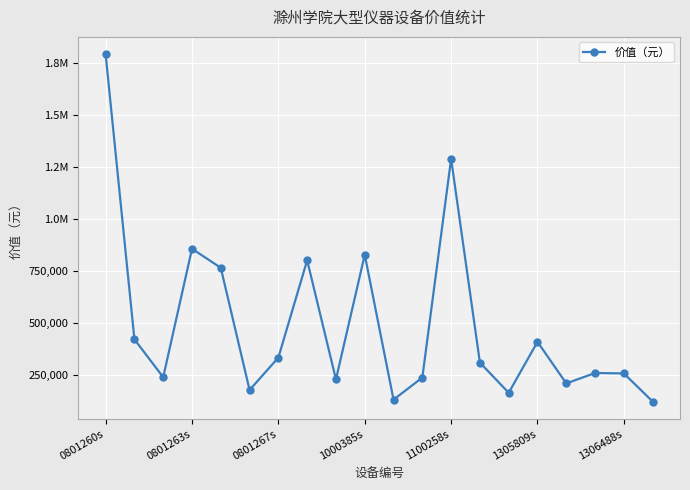

Rank the categories by value from lowest to highest.

19, 10, 14, 1305809s, 16, 8, 11, 0801267s, 18, 17, 13, 1306488s, 15, 0801263s, 1100258s, 7, 9, 1000385s, 12, 0801260s